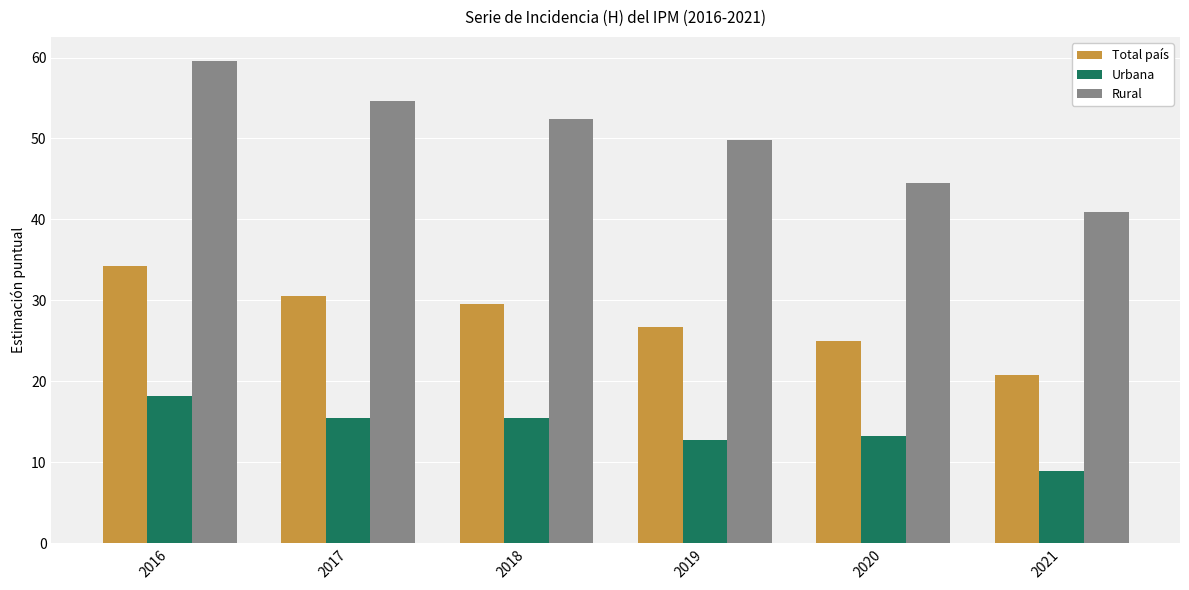

What is the difference between the maximum and minimum values in the Rural series?

18.6